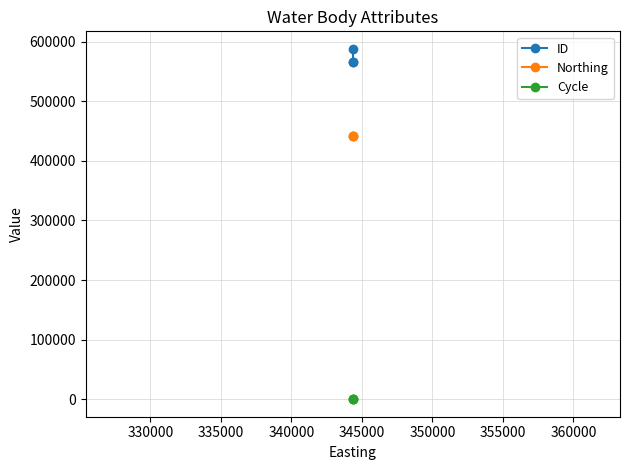

True or false: Northing has a value of 621587 at 330000.

False